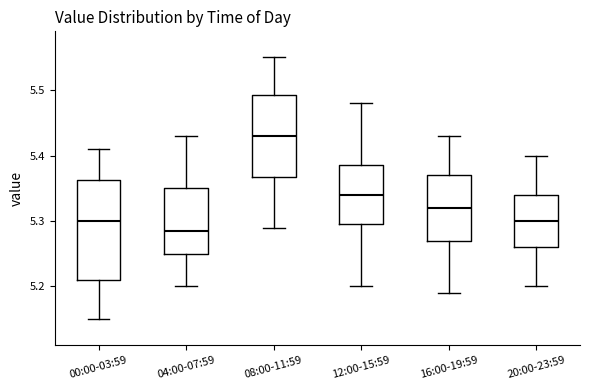

Reading left to right, transcribe this box plot: for each box, give where its median line is, the range the box spans, and where its two whiskers end, as read against the y-axis. The values are not printed on the chart, so give them approximately, as read against the axis.

00:00-03:59: median 5.30, box 5.21 to 5.36, whiskers 5.15 to 5.41
04:00-07:59: median 5.29, box 5.25 to 5.35, whiskers 5.20 to 5.43
08:00-11:59: median 5.43, box 5.37 to 5.49, whiskers 5.29 to 5.55
12:00-15:59: median 5.34, box 5.30 to 5.39, whiskers 5.20 to 5.48
16:00-19:59: median 5.32, box 5.27 to 5.37, whiskers 5.19 to 5.43
20:00-23:59: median 5.30, box 5.26 to 5.34, whiskers 5.20 to 5.40